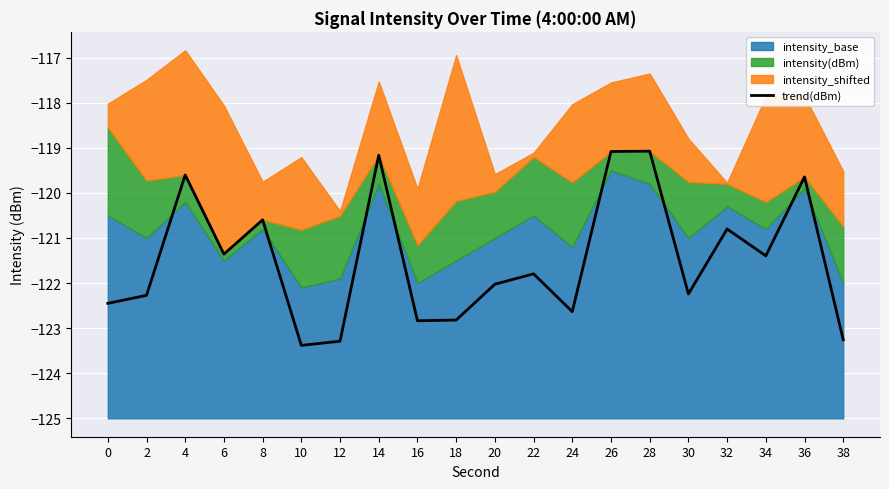

Does the chart display data point markers on the line(s)?

No